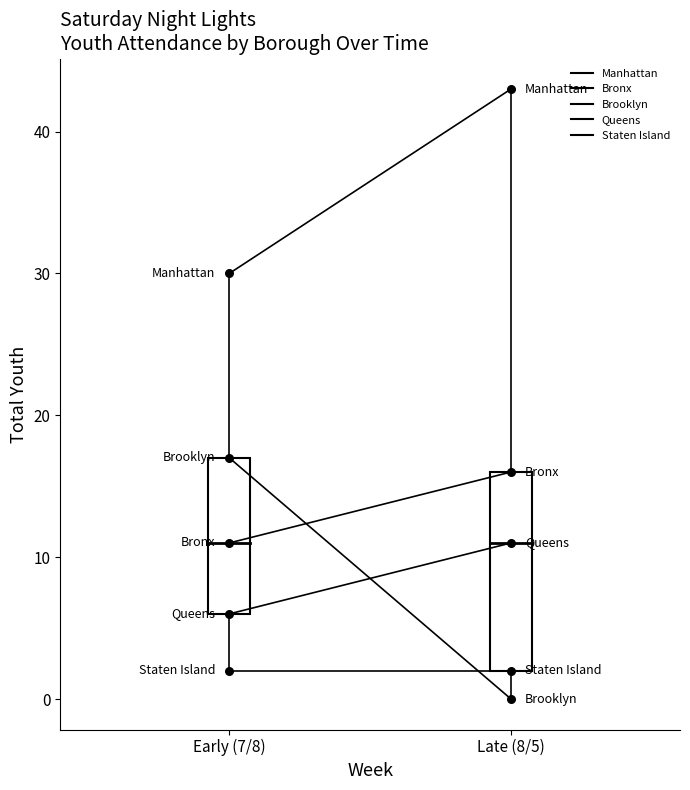

What is the total value across all series at Early (7/8)?

66